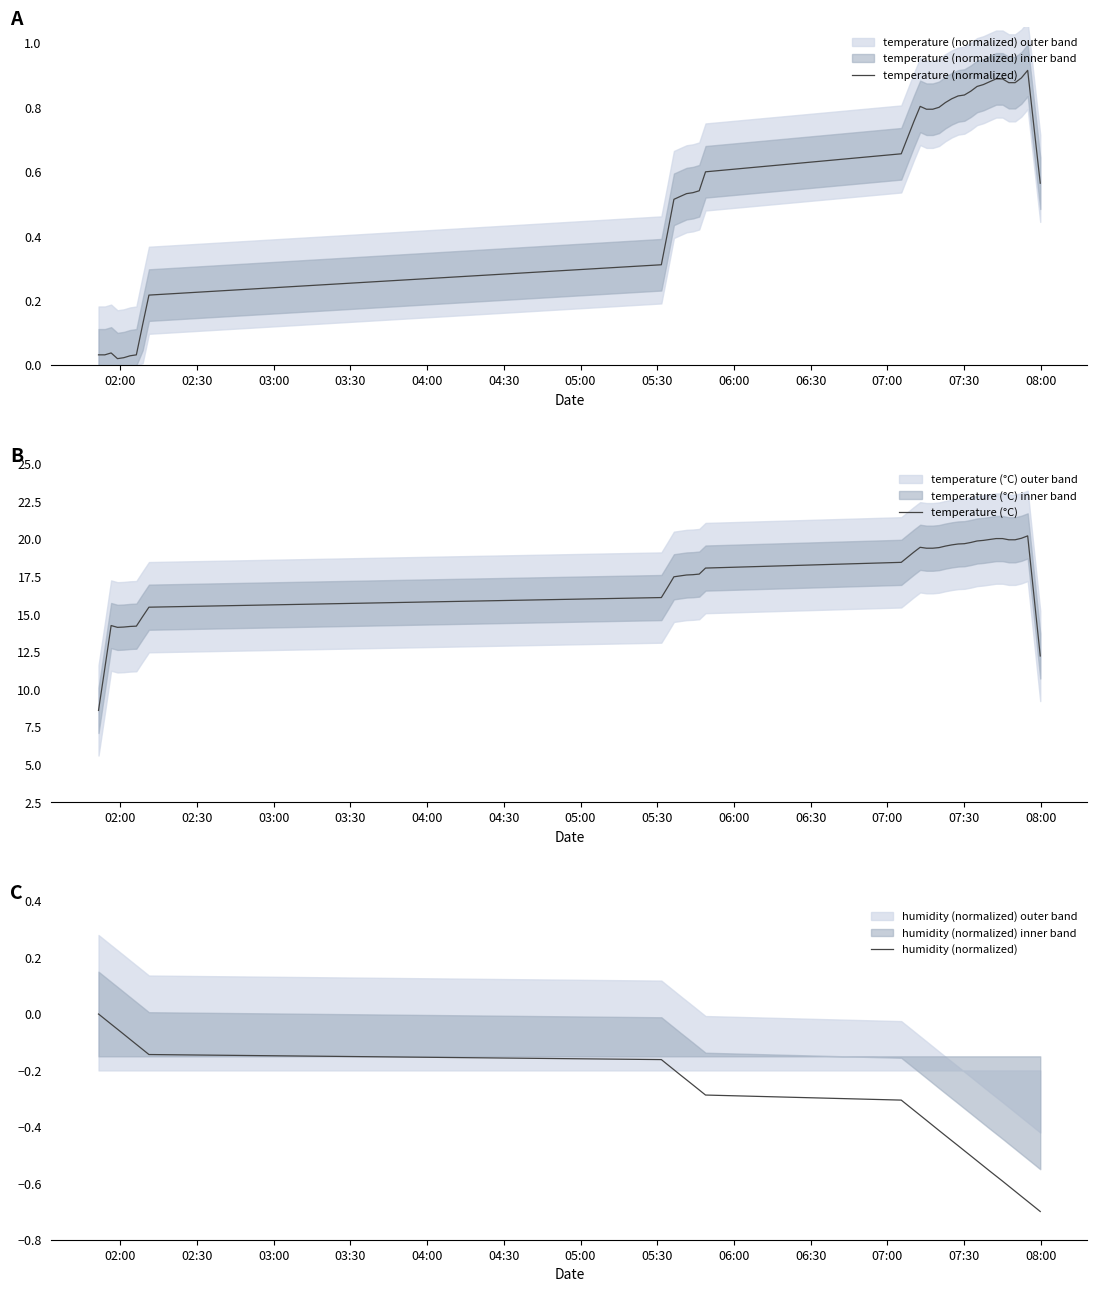

True or false: temperature (°C) and temperature (normalized) intersect in this chart.

False